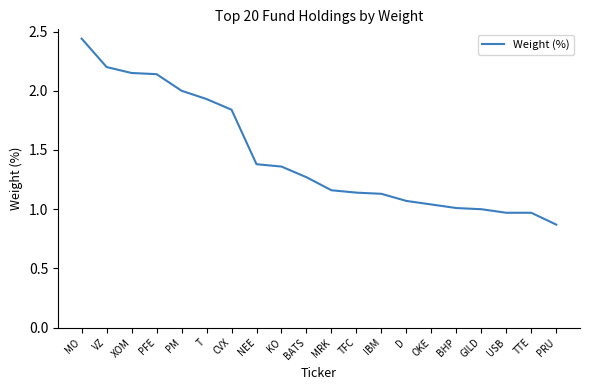

At which label does the data first exceed 1?

MO